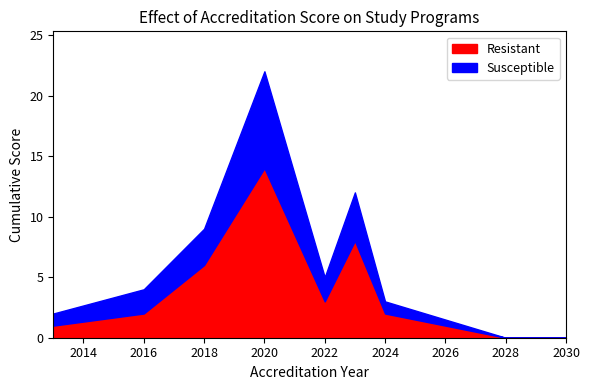

What is the maximum value for Resistant?

14